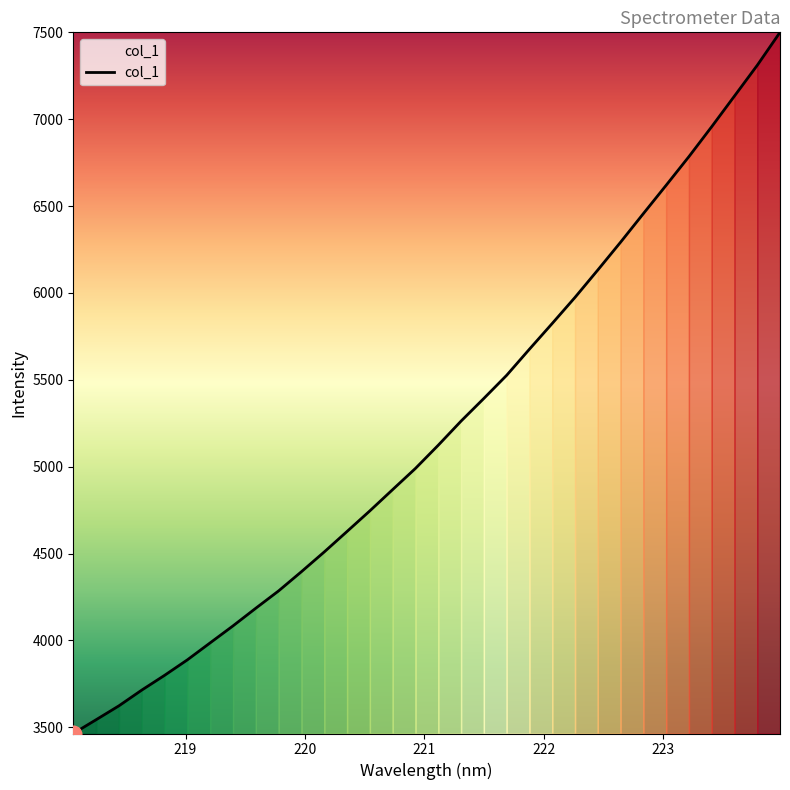

What is the minimum value shown in the chart?

3464.6